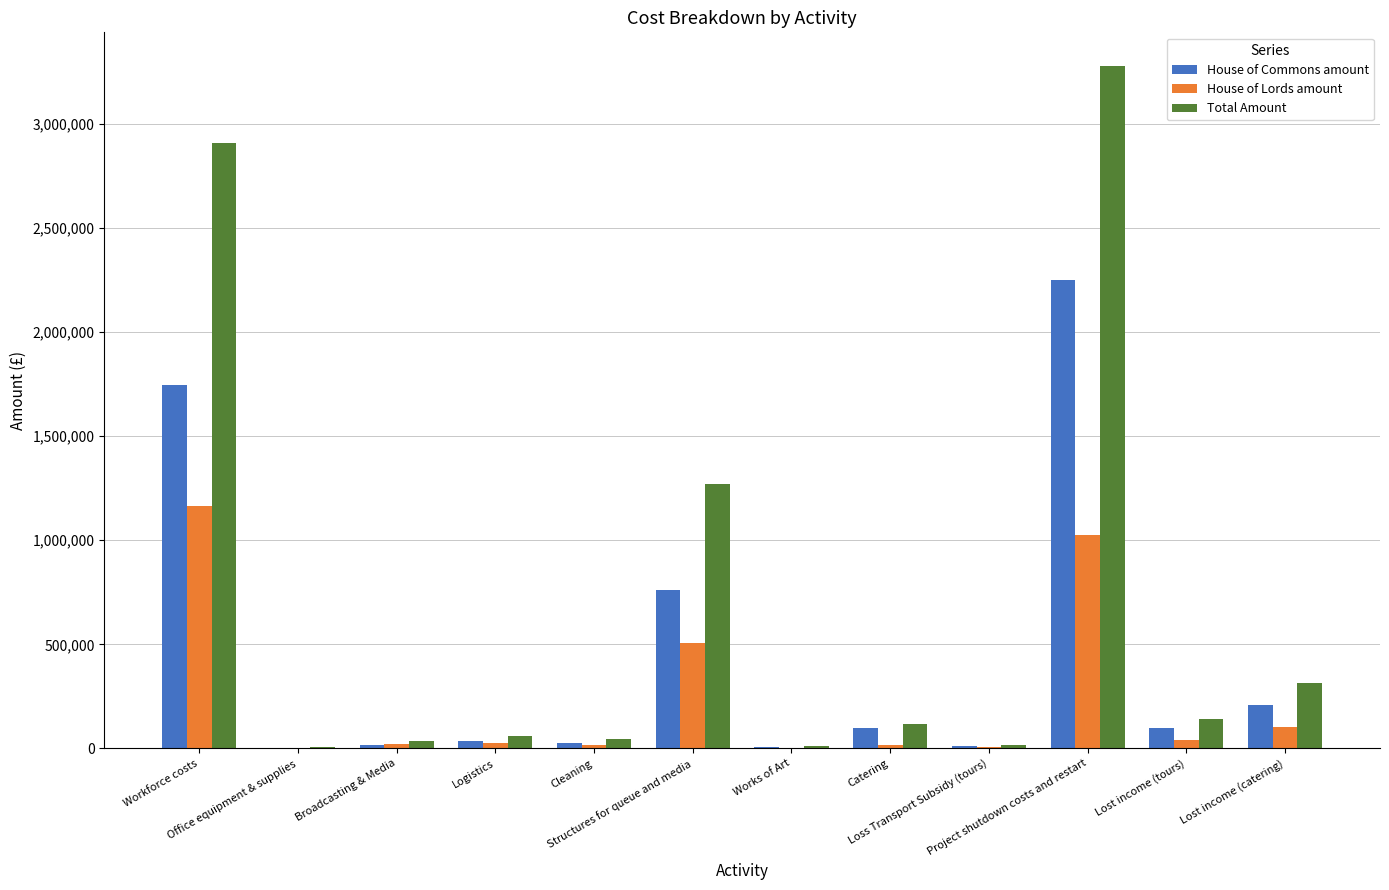

How many distinct data groups are displayed?

3